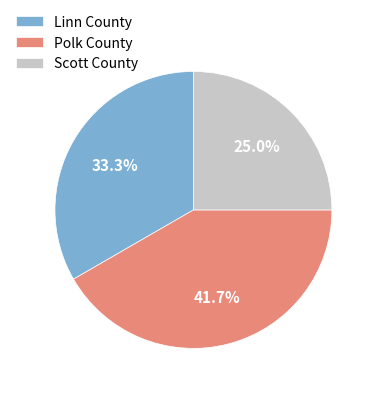

To the nearest percent, what portion does Linn County represent?

33%